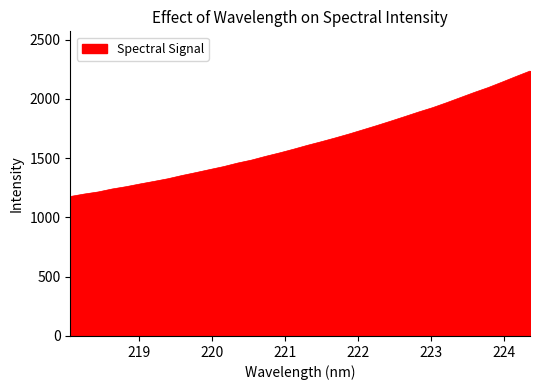

What is the sum of all values?

55445.1